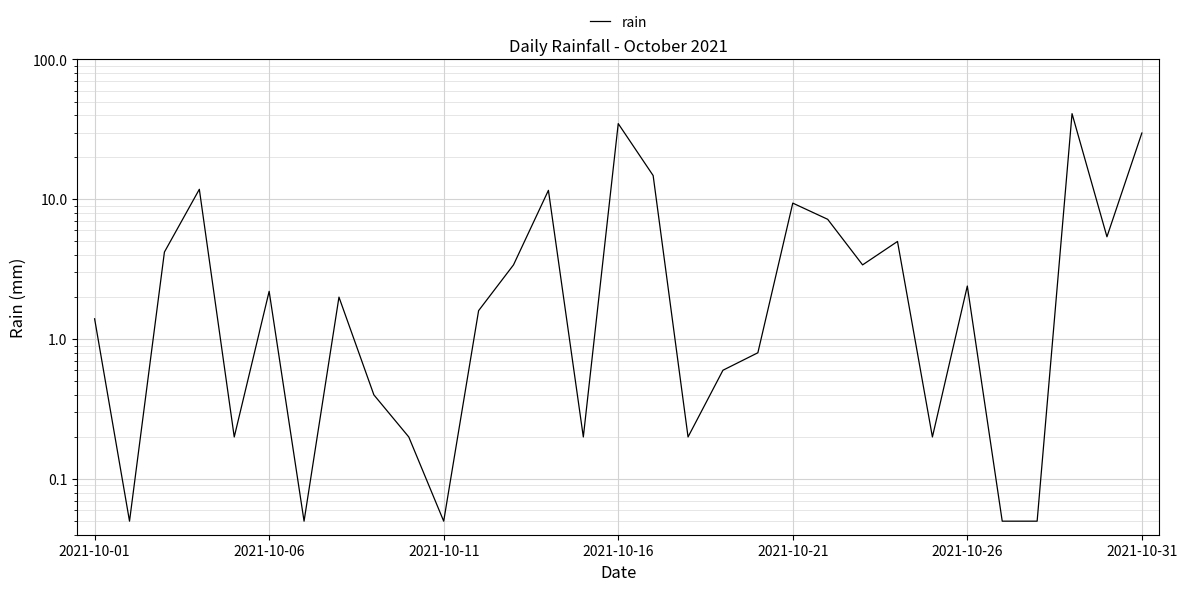

What is the sum of all values?

194.4